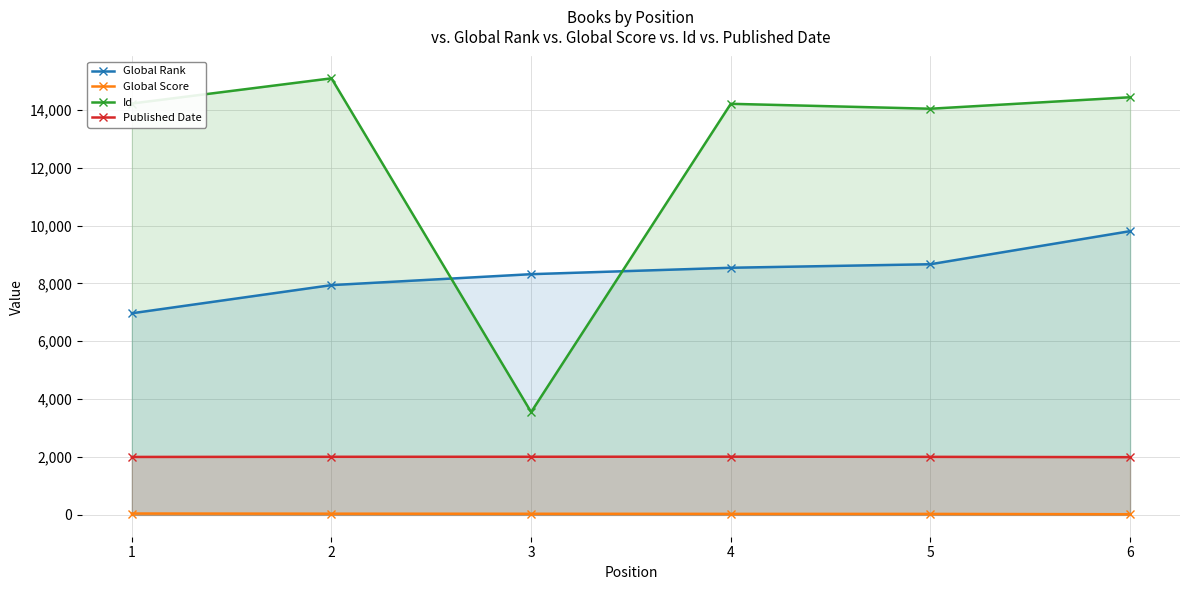

Where does the Id series first go above 14217?

2